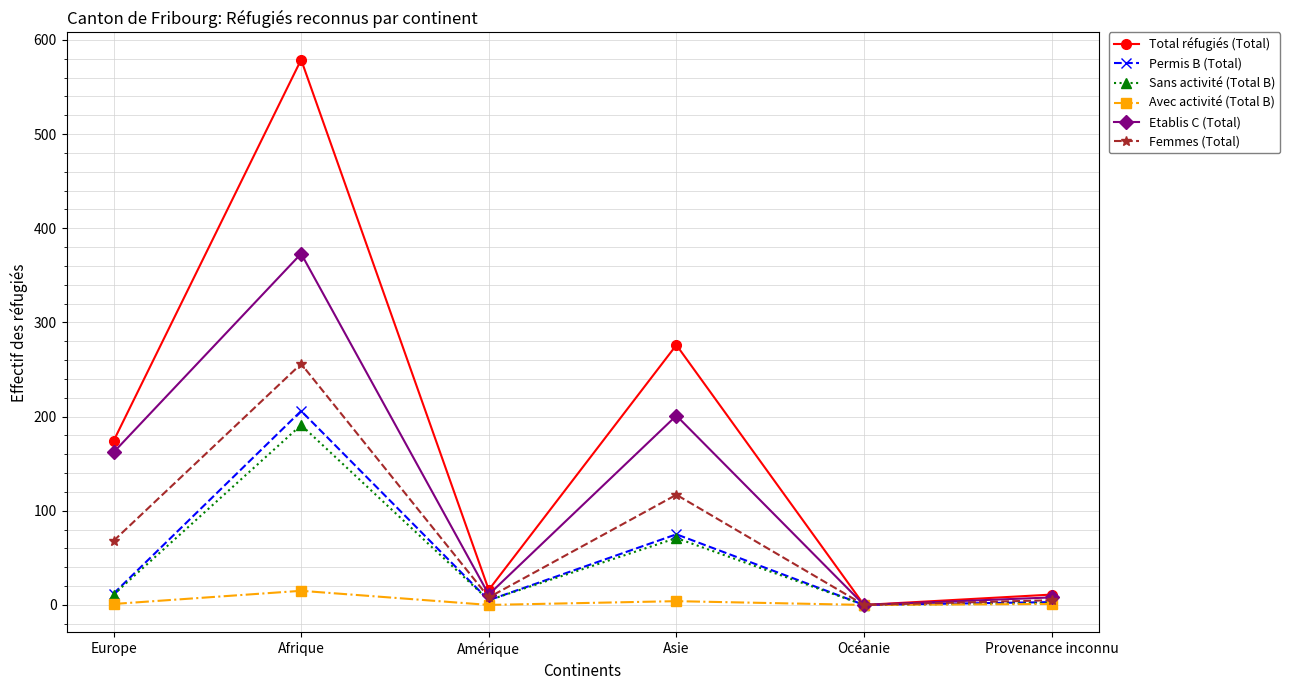

What is the greatest value displayed?

579